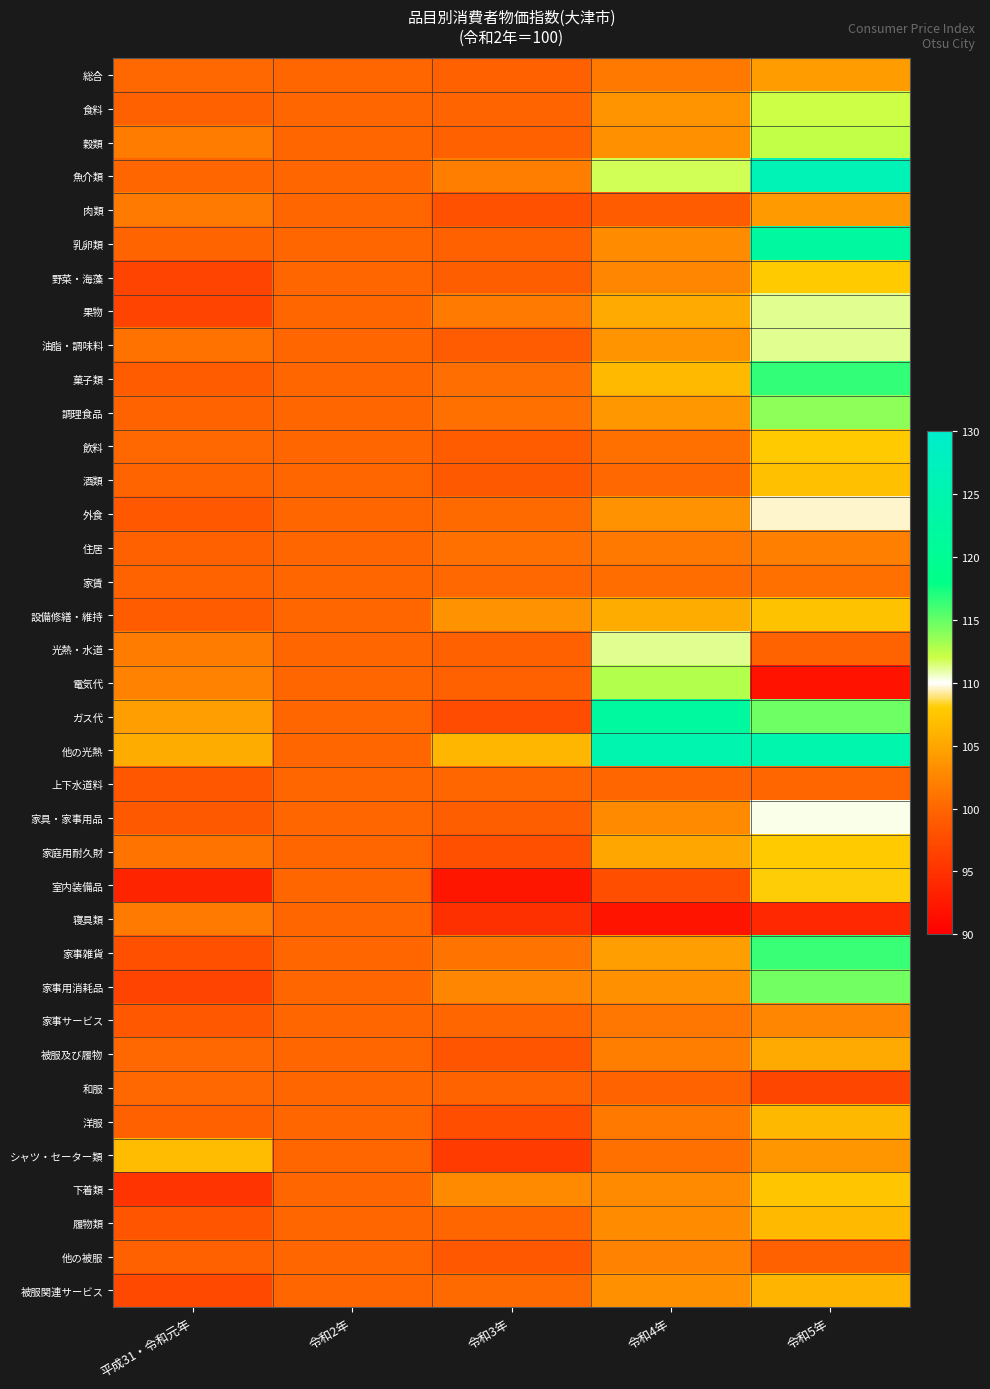

List the series in order of their peak value, lowest first.

上下水道料, 和服, 家賃, 寝具類, 住居, 他の被服, 家事サービス, 肉類, 総合, 被服及び履物, 被服関連サービス, 洋服, 履物類, シャツ・セーター類, 酒類, 設備修繕・維持, 下着類, 野菜・海藻, 飲料, 家庭用耐久財, 室内装備品, 外食, 家具・家事用品, 果物, 光熱・水道, 油脂・調味料, 食料, 穀類, 電気代, 調理食品, 家事用消耗品, 家事雑貨, 菓子類, ガス代, 乳卵類, 他の光熱, 魚介類